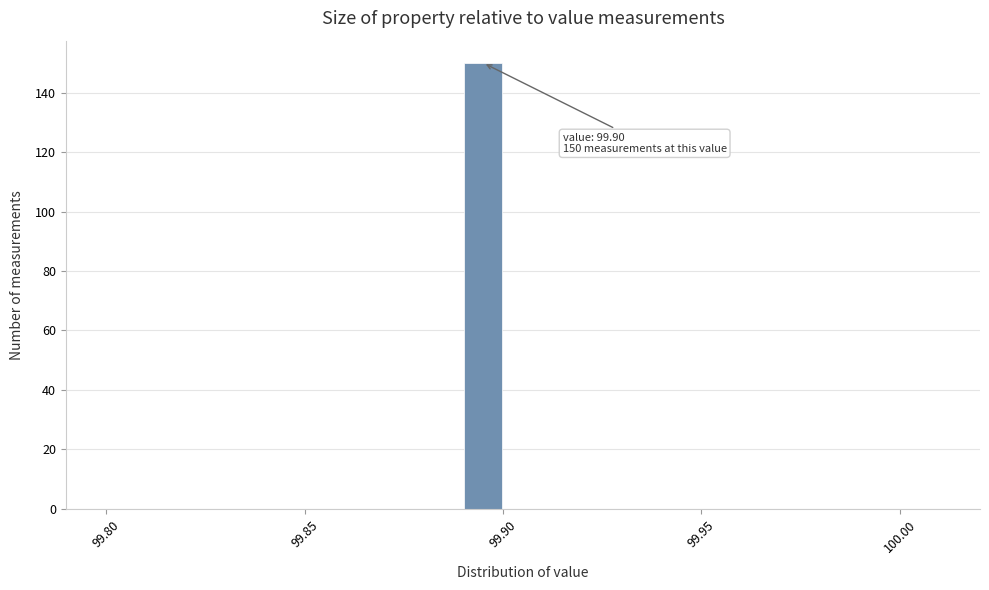

Read against the x-axis, roughly where is the centre of the tallest bar?

99.895